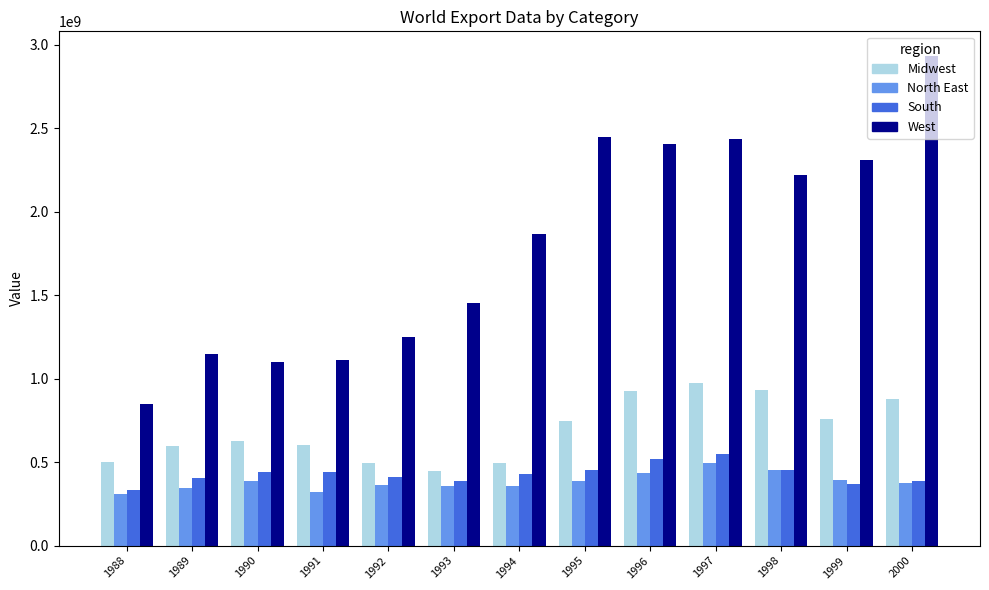

Are the bars horizontal?

No